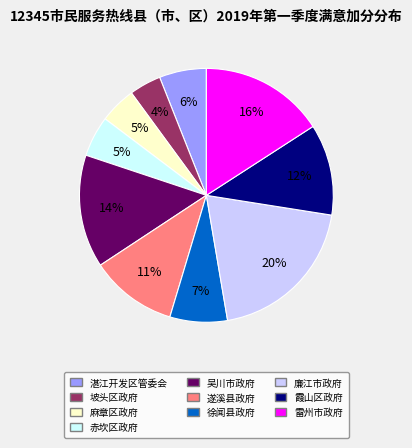

Which category has the biggest portion of the pie?

廉江市政府